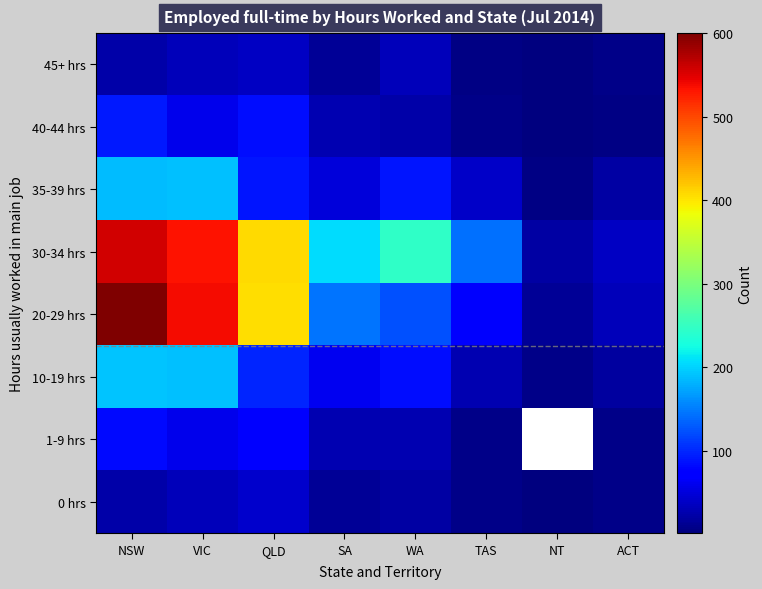

Reading right to left, what are all the values shown in this chart?

0 hrs: ACT=6	NT=1	TAS=6	WA=22	SA=13	QLD=42	VIC=33	NSW=24
1-9 hrs: ACT=7	NT=0	TAS=8	WA=29	SA=28	QLD=73	VIC=58	NSW=82
10-19 hrs: ACT=19	NT=7	TAS=28	WA=84	SA=61	QLD=98	VIC=189	NSW=192
20-29 hrs: ACT=32	NT=13	TAS=67	WA=124	SA=145	QLD=405	VIC=538	NSW=600
30-34 hrs: ACT=38	NT=21	TAS=142	WA=245	SA=206	QLD=407	VIC=533	NSW=556
35-39 hrs: ACT=21	NT=4	TAS=39	WA=89	SA=50	QLD=88	VIC=190	NSW=187
40-44 hrs: ACT=5	NT=2	TAS=6	WA=23	SA=29	QLD=84	VIC=59	NSW=90
45+ hrs: ACT=6	NT=1	TAS=4	WA=32	SA=13	QLD=37	VIC=33	NSW=24